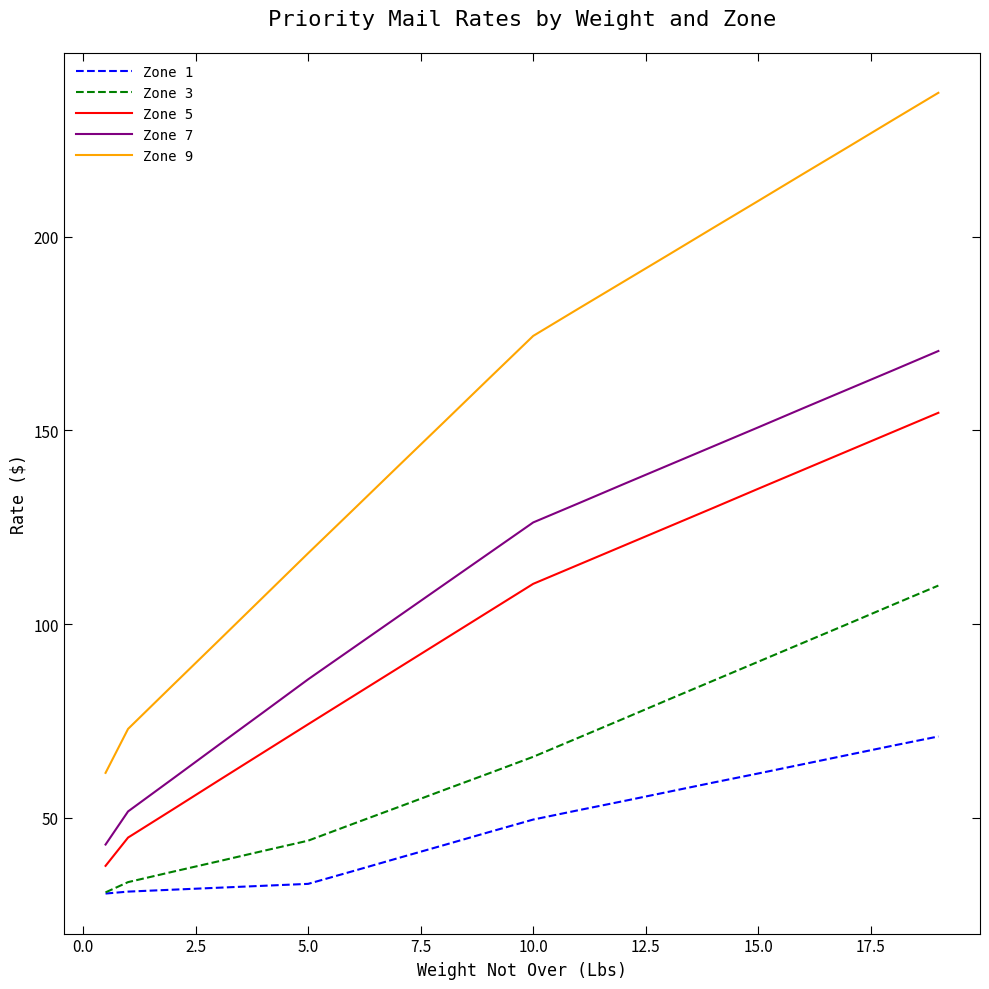

True or false: Zone 9 and Zone 5 cross at least once.

False